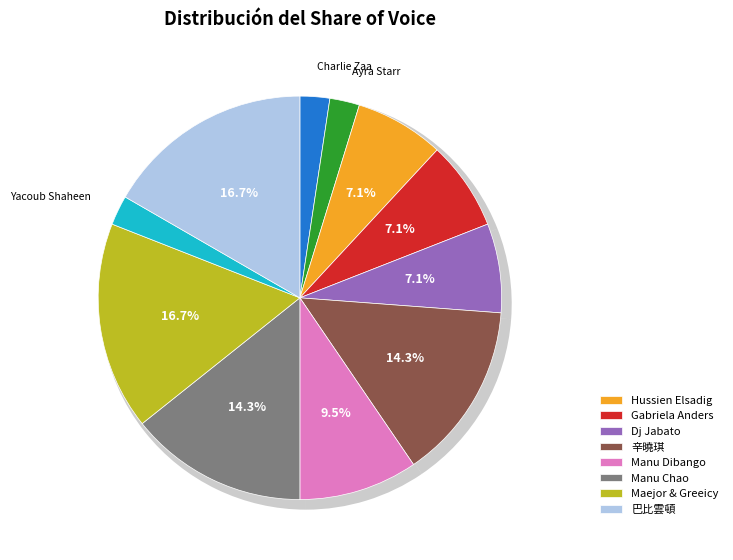

The Charlie Zaa slice represents 15% of the pie. True or false?

False